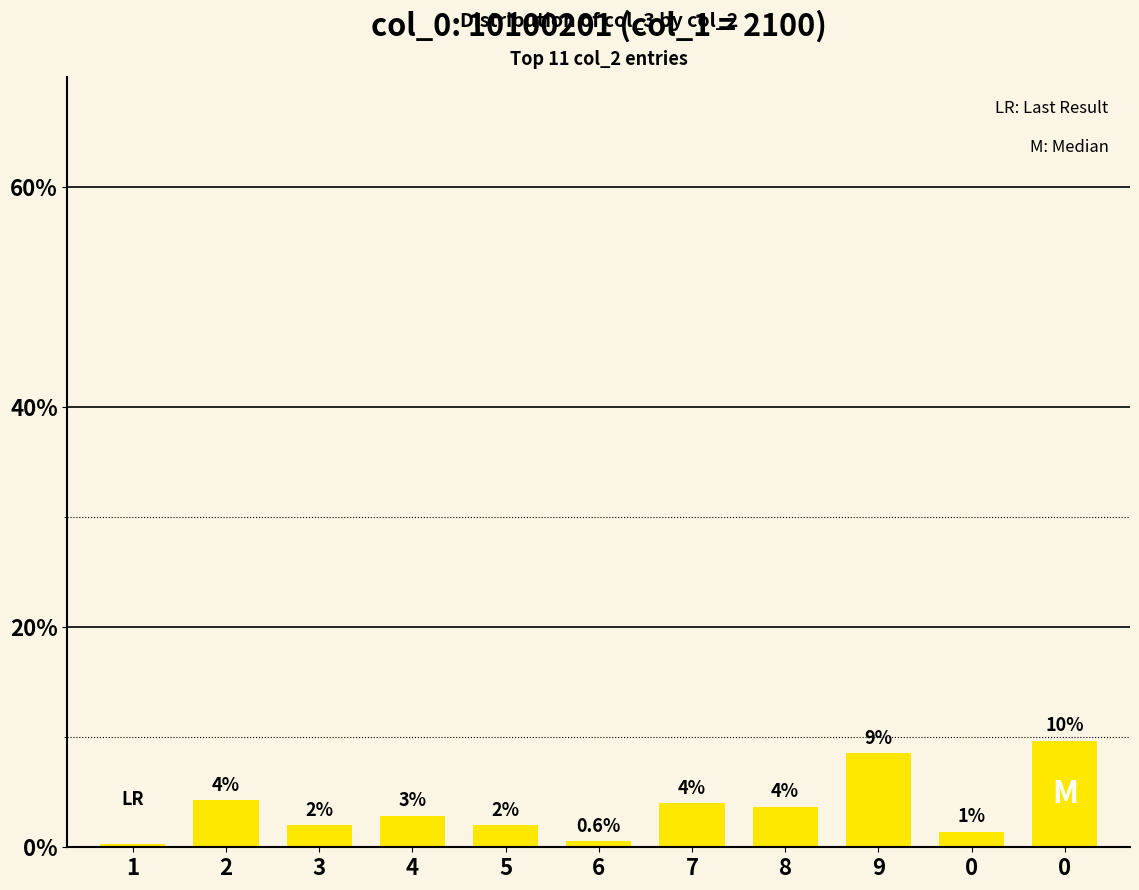

At which label does the data first exceed 2?

2